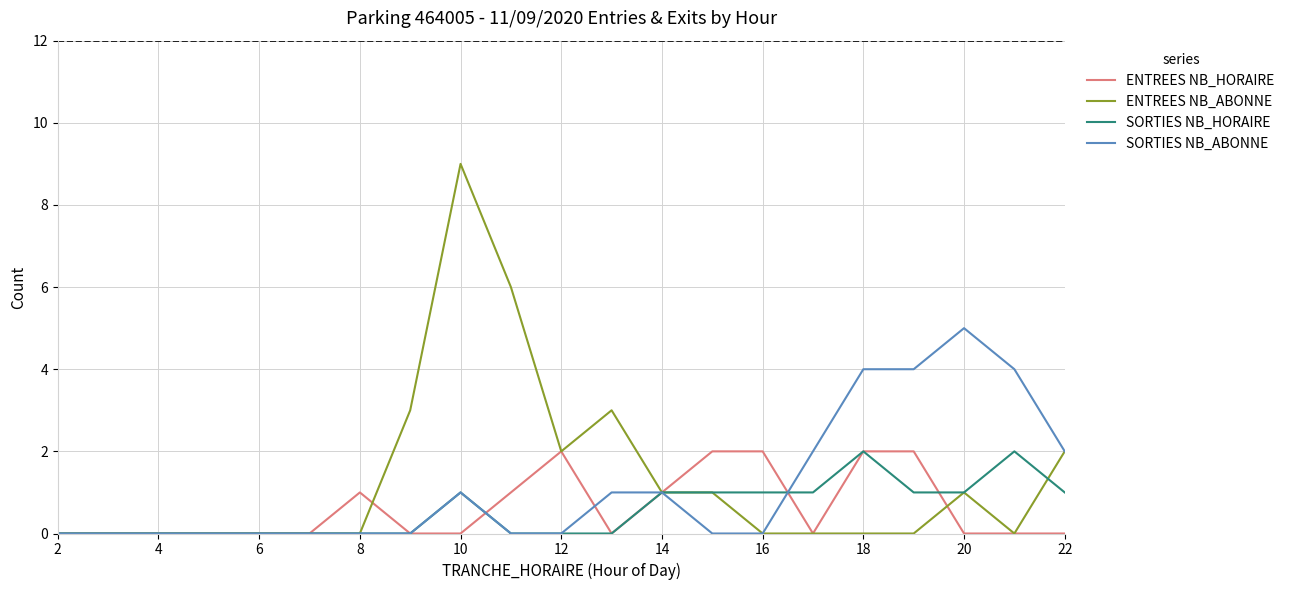

Which series has the widest spread of values?

ENTREES NB_ABONNE